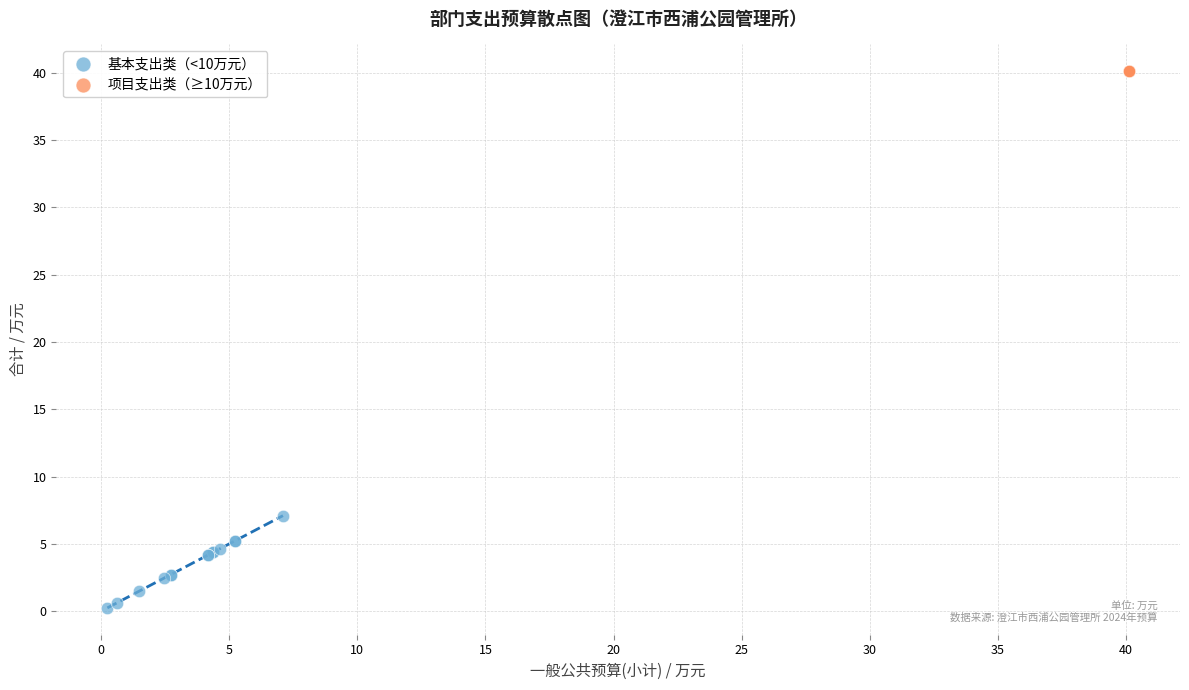

Which series contains the lowest Y value?

基本支出类（<10万元）